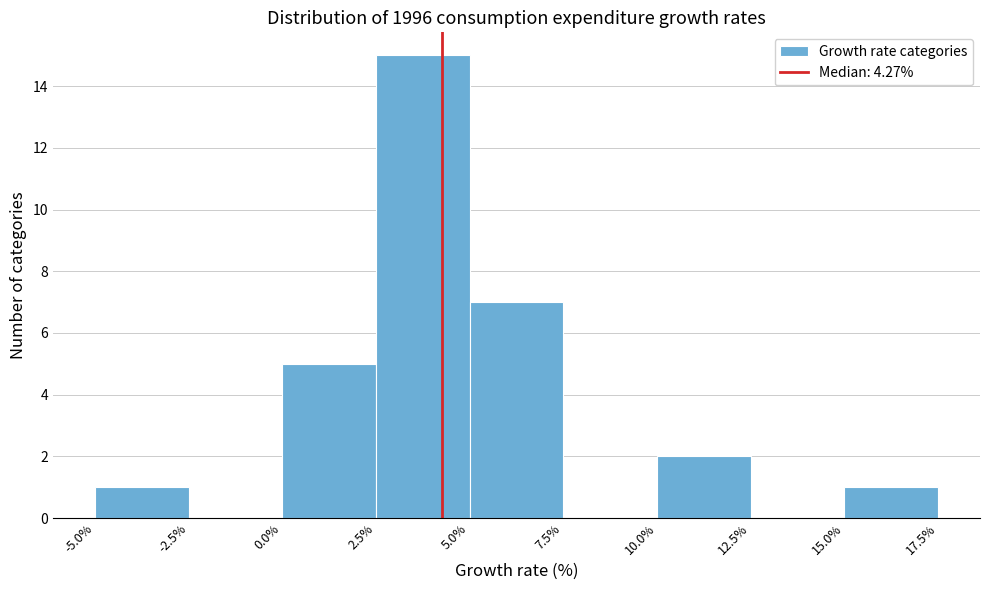

Reading left to right, transcribe this chart: for each bar, give the range it covers on the x-axis and its height. The values are not printed on the chart, so give them approximately, as read against the axis.

-5.0% to -2.5%: 1
-2.5% to 0.0%: 0
0.0% to 2.5%: 5
2.5% to 5.0%: 15
5.0% to 7.5%: 7
7.5% to 10.0%: 0
10.0% to 12.5%: 2
12.5% to 15.0%: 0
15.0% to 17.5%: 1